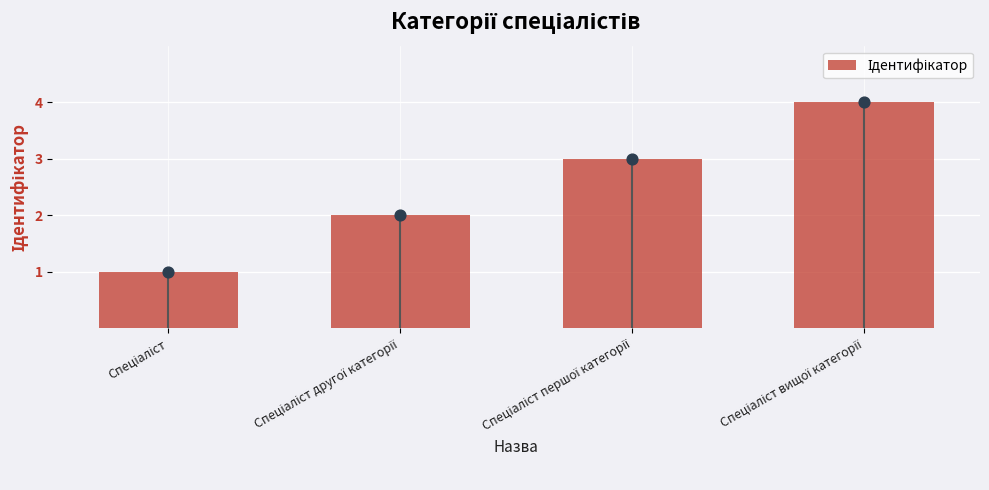

Between Спеціаліст другої категорії and Спеціаліст першої категорії, which is larger?

Спеціаліст першої категорії